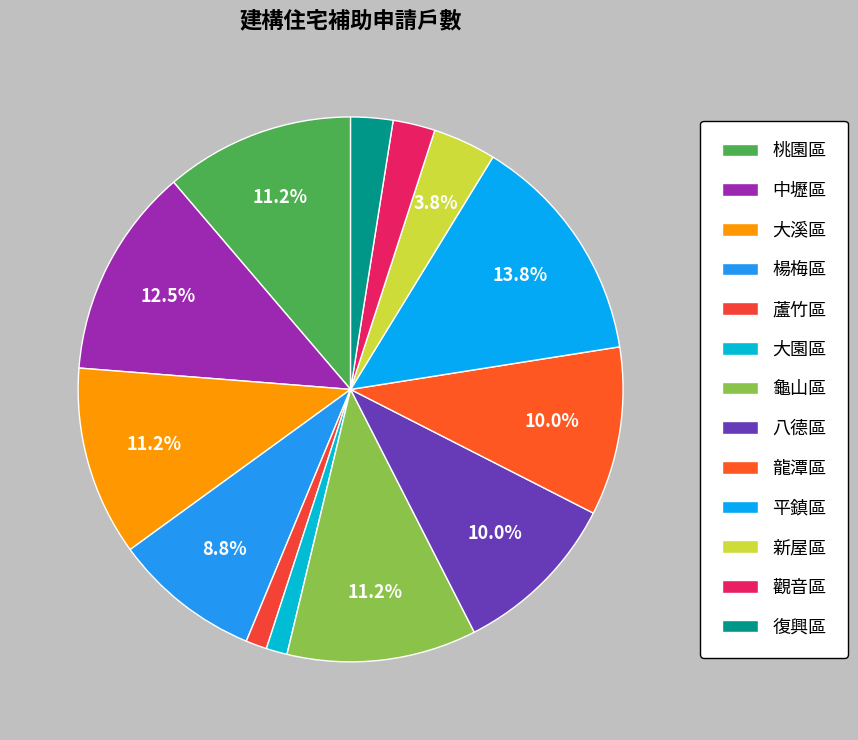

To the nearest percent, what is the difference between the largest and smallest slice percentages?

12%